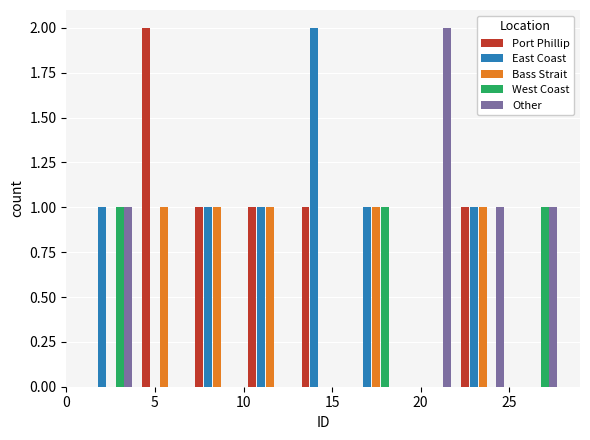

Reading left to right, list every range on the x-axis with the height of the bar of each series over it. The values are not printed on the chart, so give them approximately, as read against the axis.

1 to 4: Port Phillip=0	East Coast=1	Bass Strait=0	West Coast=1	Other=1
4 to 7: Port Phillip=2	East Coast=0	Bass Strait=1	West Coast=0	Other=0
7 to 10: Port Phillip=1	East Coast=1	Bass Strait=1	West Coast=0	Other=0
10 to 13: Port Phillip=1	East Coast=1	Bass Strait=1	West Coast=0	Other=0
13 to 16: Port Phillip=1	East Coast=2	Bass Strait=0	West Coast=0	Other=0
16 to 19: Port Phillip=0	East Coast=1	Bass Strait=1	West Coast=1	Other=0
19 to 22: Port Phillip=0	East Coast=0	Bass Strait=0	West Coast=0	Other=2
22 to 25: Port Phillip=1	East Coast=1	Bass Strait=1	West Coast=0	Other=1
25 to 28: Port Phillip=0	East Coast=0	Bass Strait=0	West Coast=1	Other=1